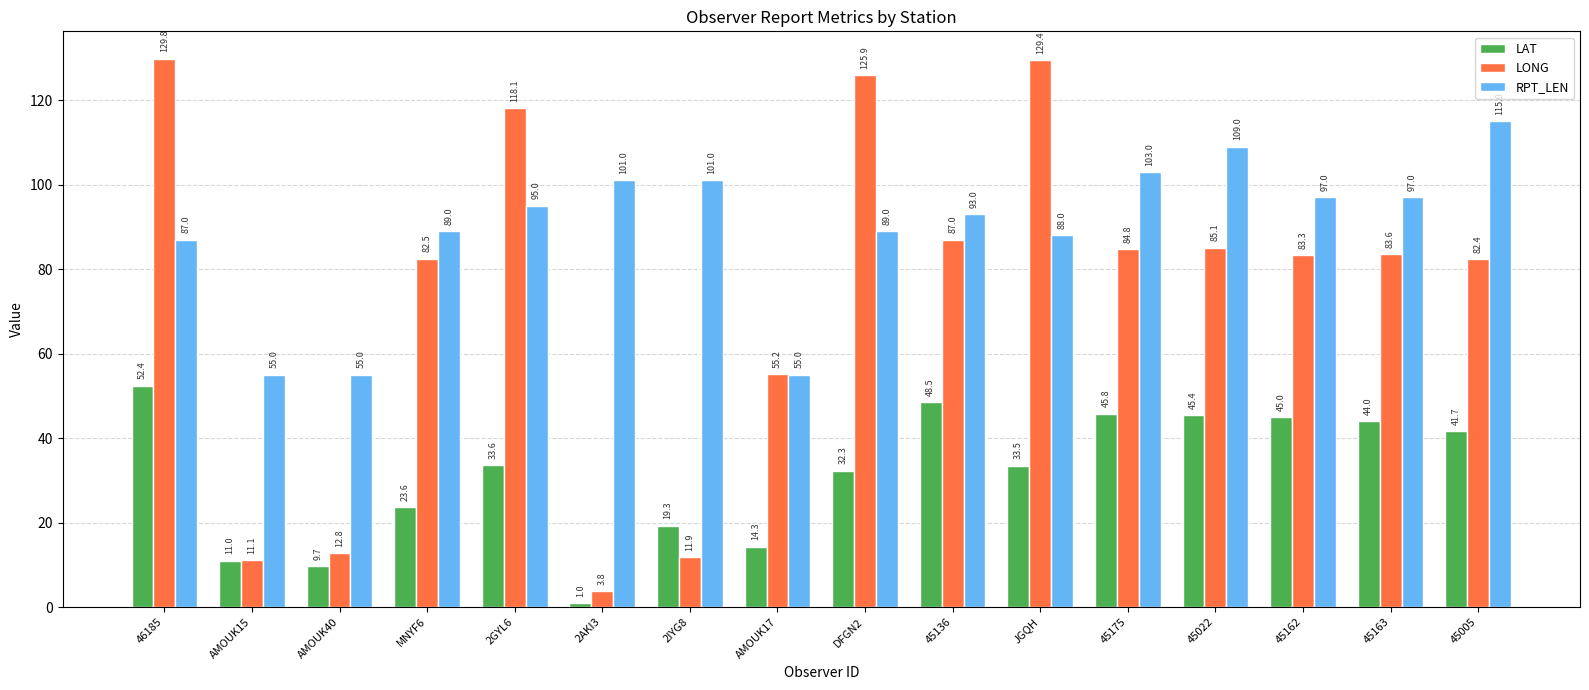

Reading right to left, list all the values displayed in this chart.

LAT: 41.7	44.0	45.0	45.4	45.8	33.5	48.5	32.3	14.3	19.3	1.0	33.6	23.6	9.7	11.0	52.4
LONG: 82.4	83.6	83.3	85.1	84.8	129.4	87.0	125.9	55.2	11.9	3.8	118.1	82.5	12.8	11.1	129.8
RPT_LEN: 115.0	97.0	97.0	109.0	103.0	88.0	93.0	89.0	55.0	101.0	101.0	95.0	89.0	55.0	55.0	87.0